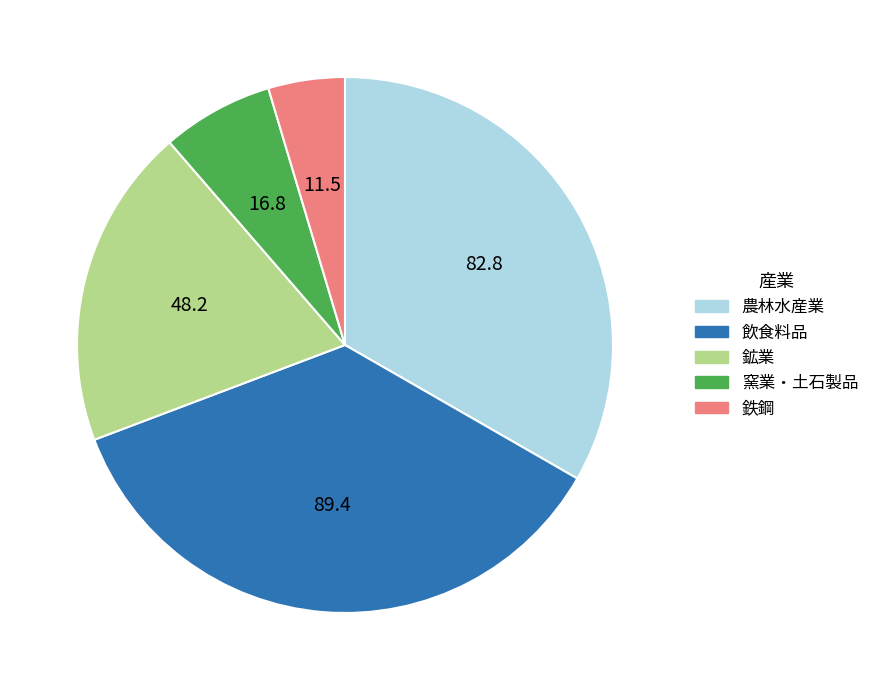

Is there a majority slice in this chart?

No